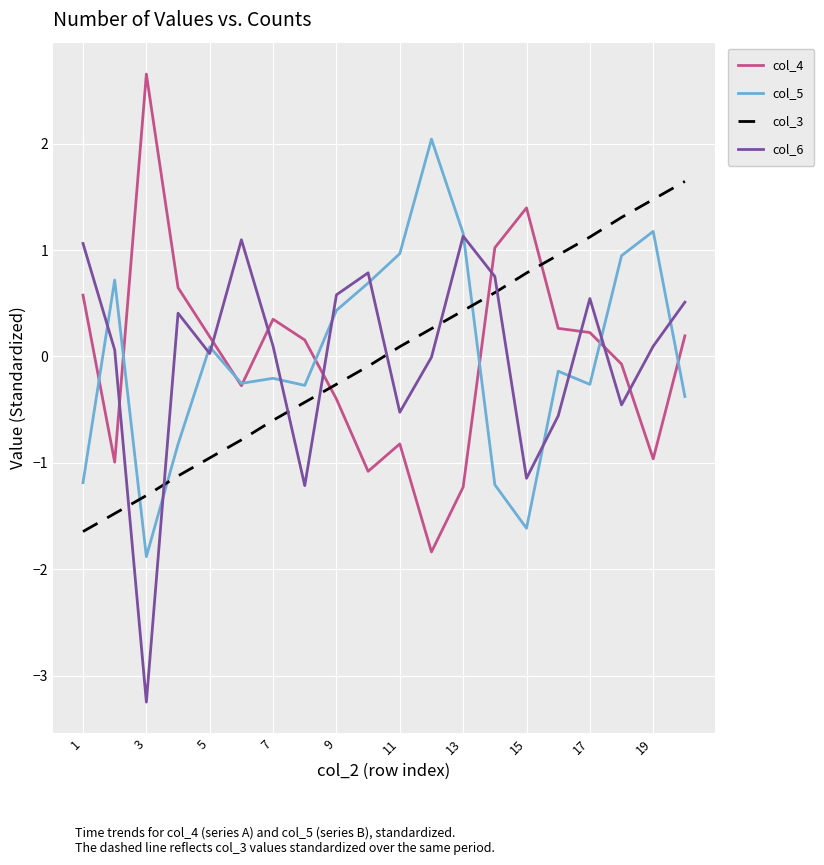

Which series ends up on top after the final intersection of col_5 and col_3?

col_3